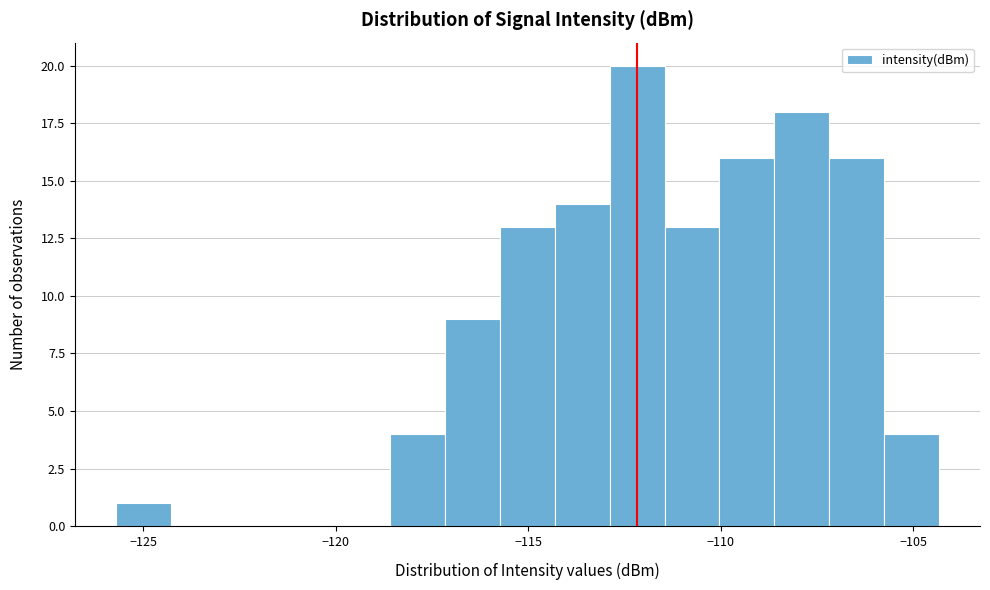

Around what value on the x-axis is the tallest bar? Give the approximate position of its centre, as read against the axis.

-112.0